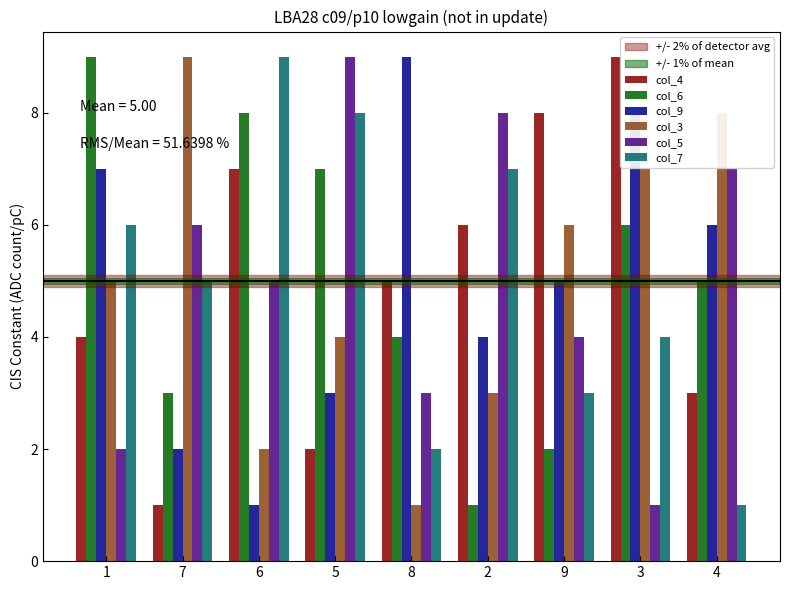

Which series changed the most between 7 and 9?

col_4